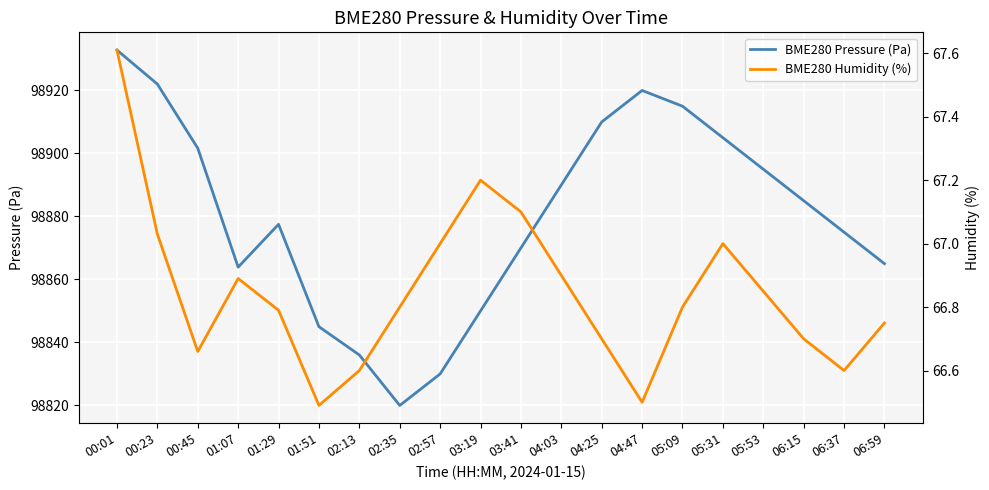

What is the maximum value shown in the chart?

98932.8